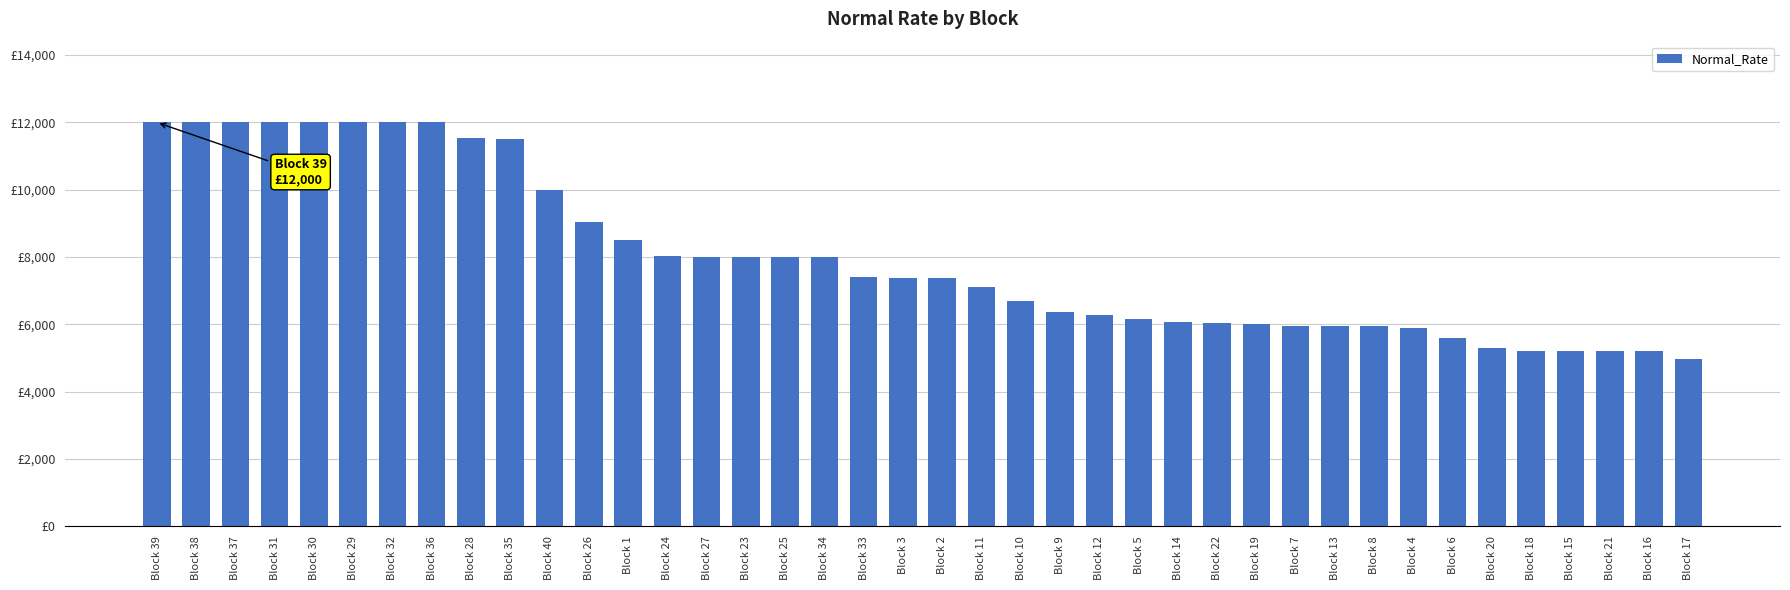

What is the difference between the values at Block 3 and Block 27?

634.8